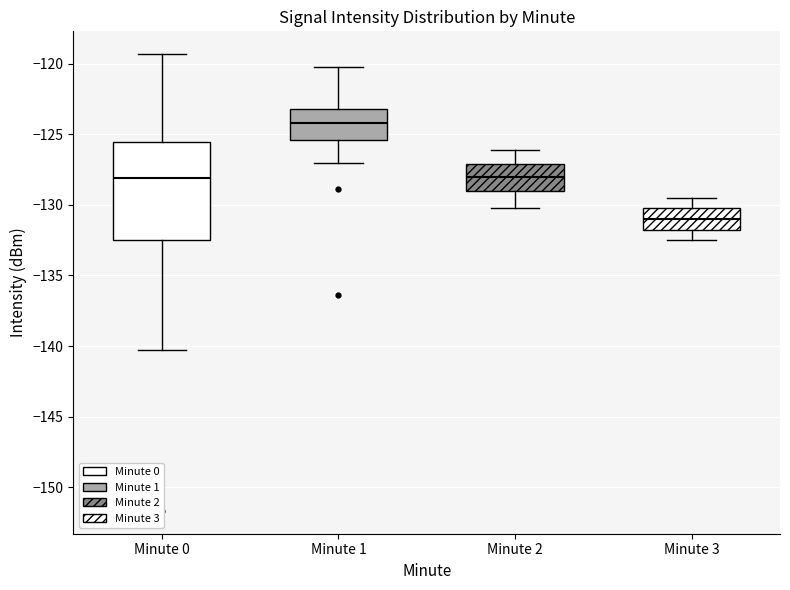

Reading left to right, read every box against the y-axis: the position of its median line, the range the box covers, and the ends of its whiskers. The values are not printed on the chart, so give them approximately, as read against the axis.

Minute 0: median -128.0, box -132.5 to -125.5, whiskers -140.5 to -119.5
Minute 1: median -124.0, box -125.5 to -123.0, whiskers -127.0 to -120.0
Minute 2: median -128.0, box -129.0 to -127.0, whiskers -130.0 to -126.0
Minute 3: median -131.0, box -132.0 to -130.0, whiskers -132.5 to -129.5